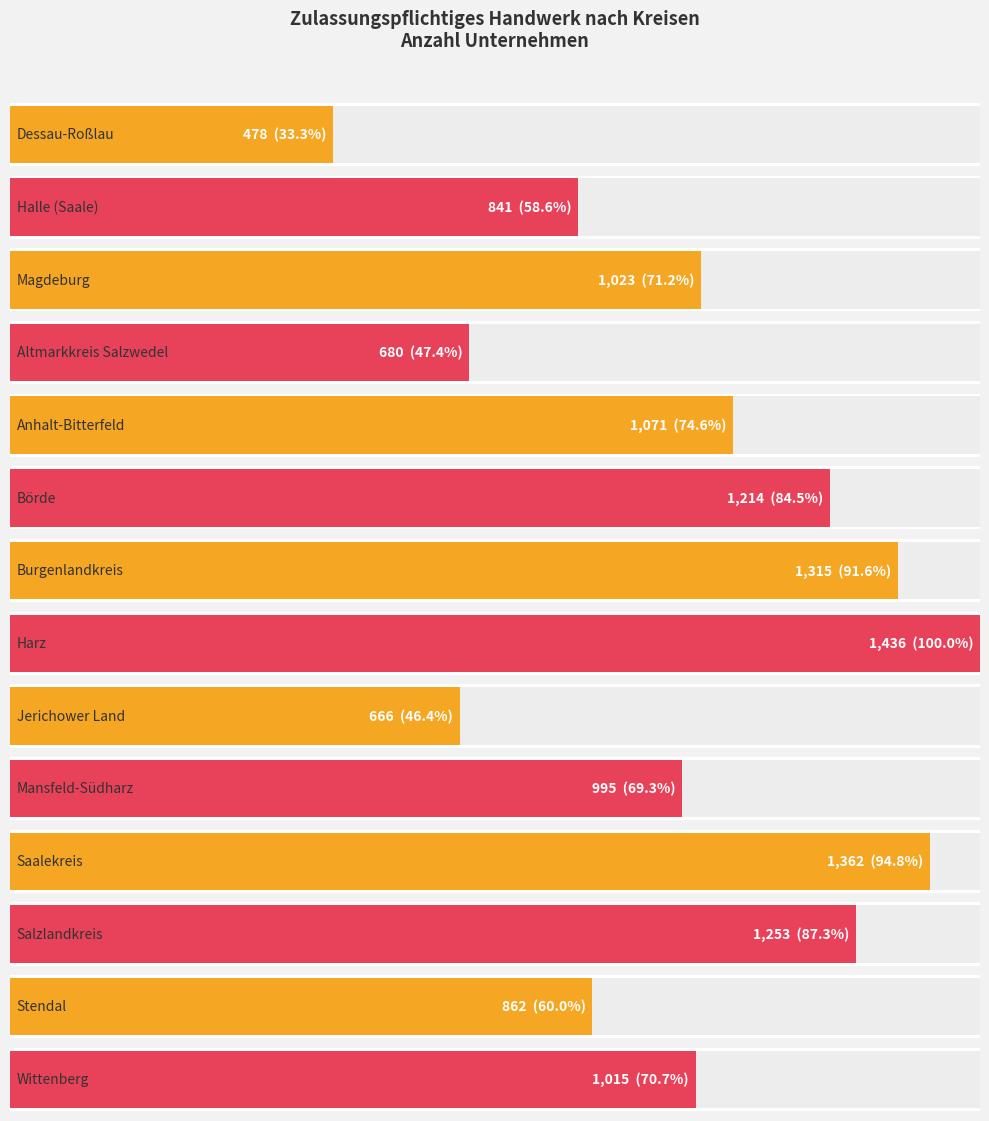

What is the approximate value at Altmarkkreis Salzwedel?

680